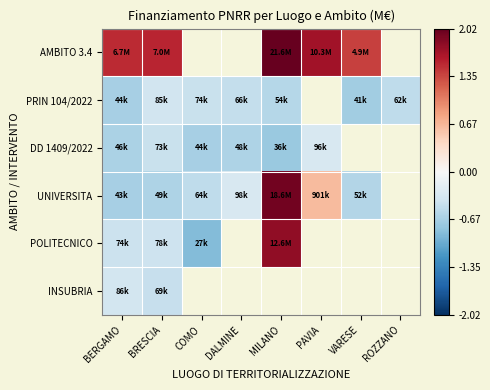

Is the value of DD 1409/2022 at VARESE greater than the value of INSUBRIA at DALMINE?

No